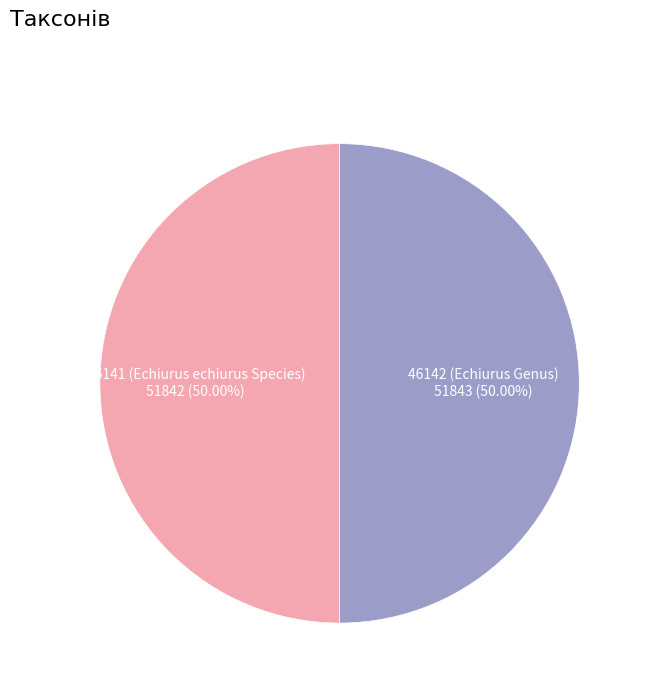

Count the number of slices in the pie.

2